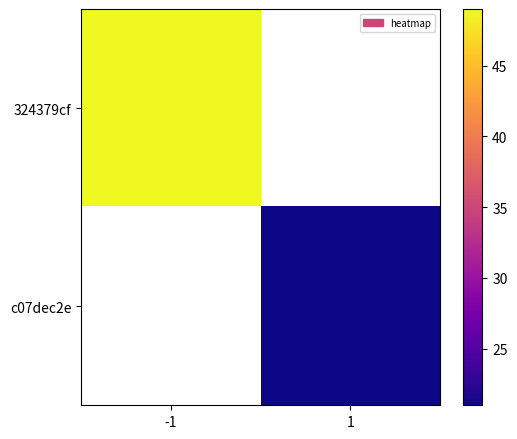

What is the maximum value shown in the chart?

49.0